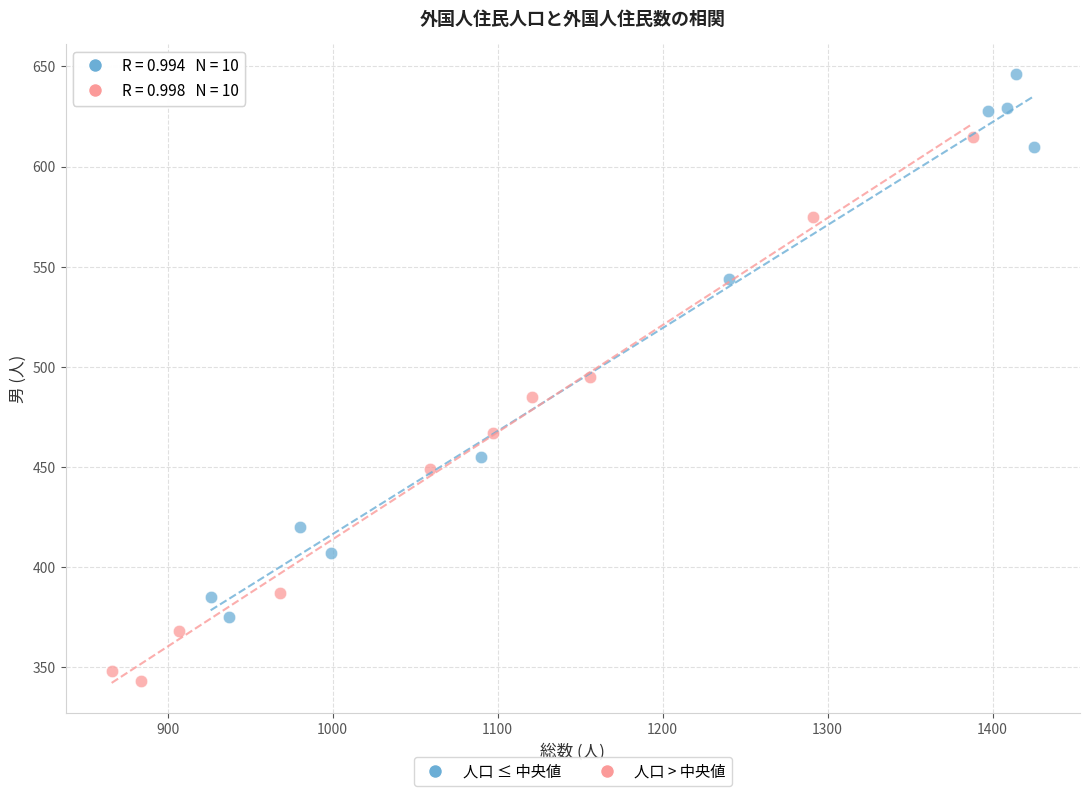

Which series contains the lowest Y value?

人口 > 中央値